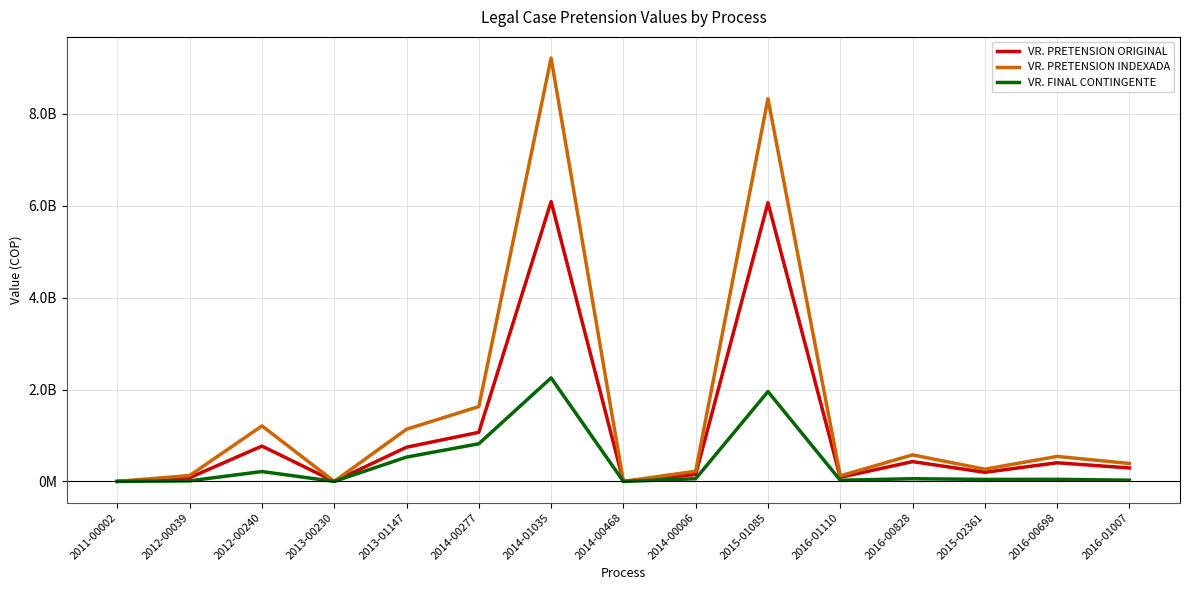

Where does the VR. PRETENSION INDEXADA series first go above 390359506?

2012-00240